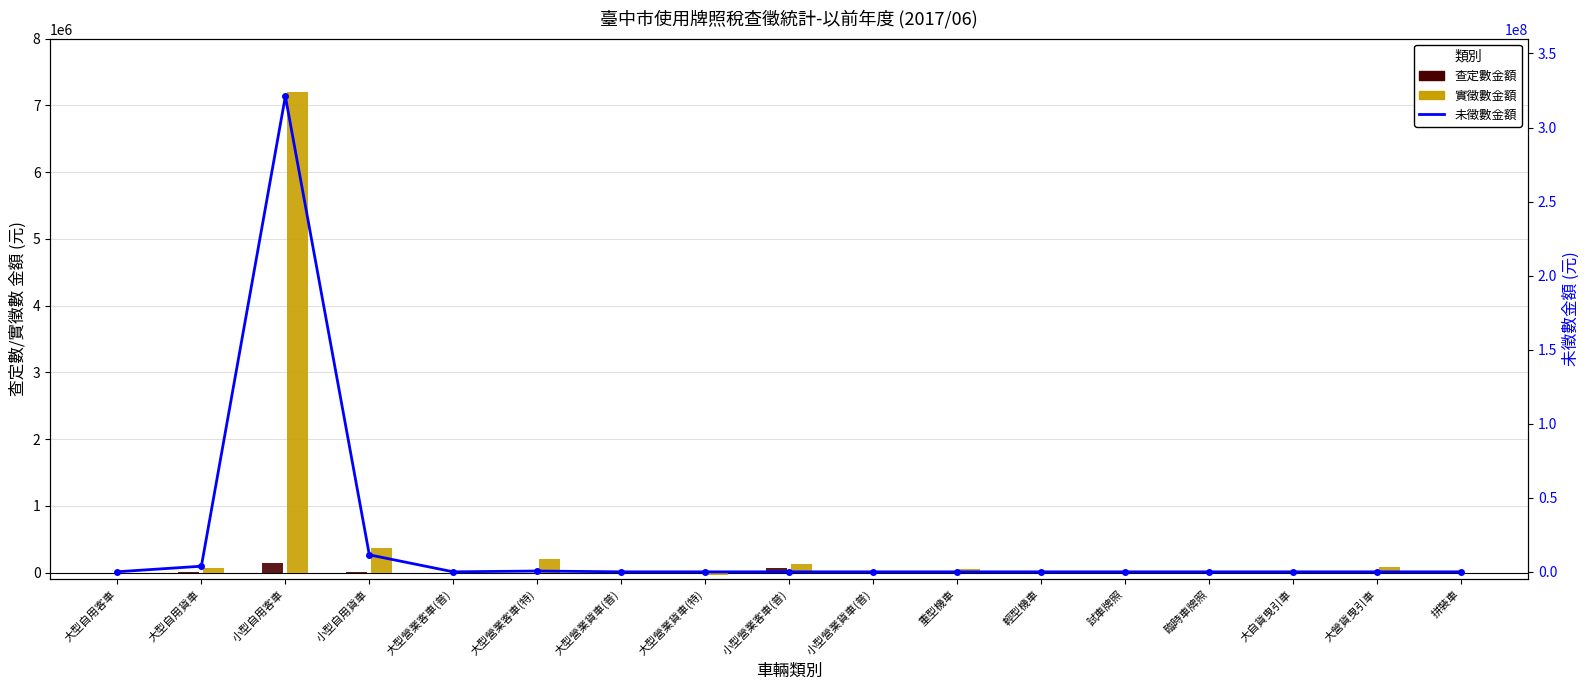

Reading left to right, extract all data points from this chart.

55920	3799594	321067600	11470390	0	543817	0	0	0	0	0	0	0	0	0	0	0